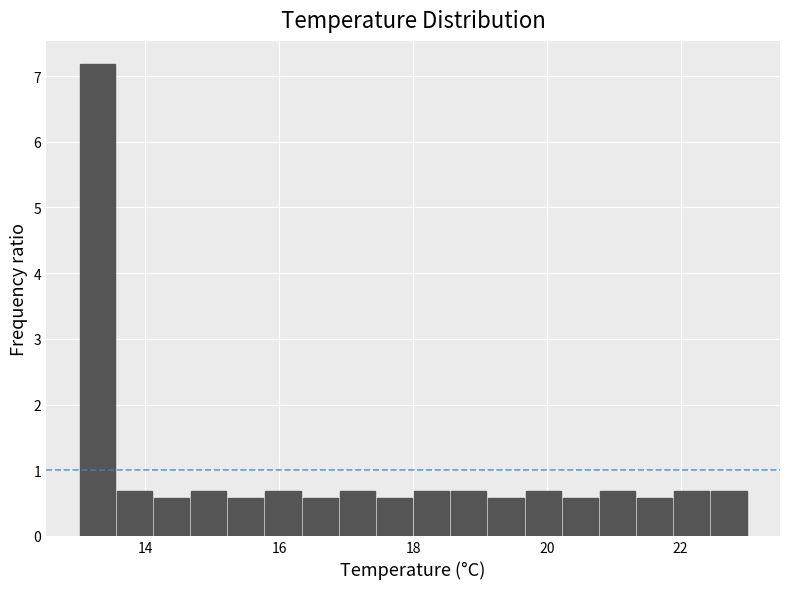

Read against the x-axis, roughly where is the centre of the tallest bar?

13.2